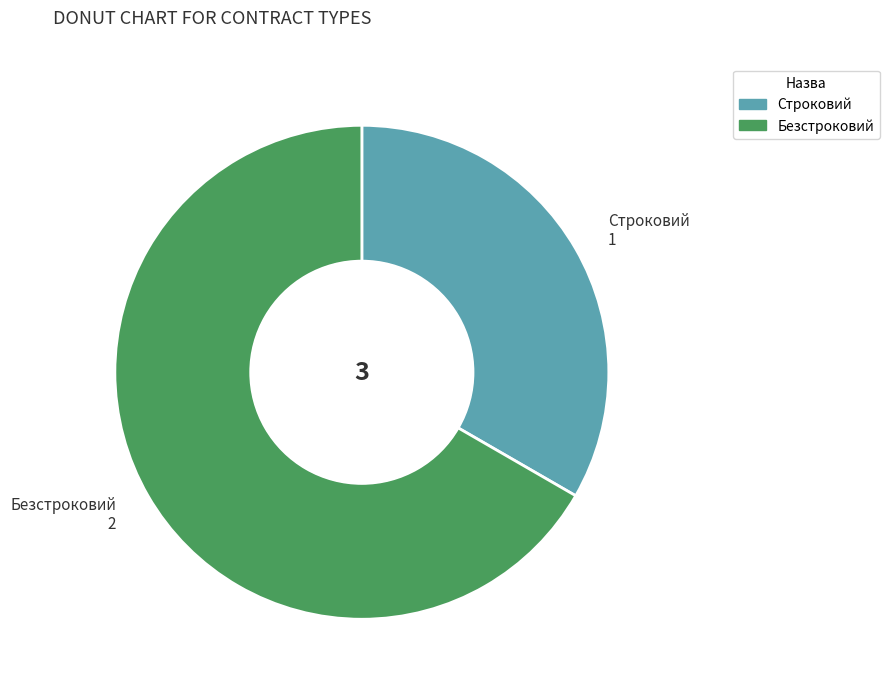

Rank the categories by value from highest to lowest.

Безстроковий, Строковий